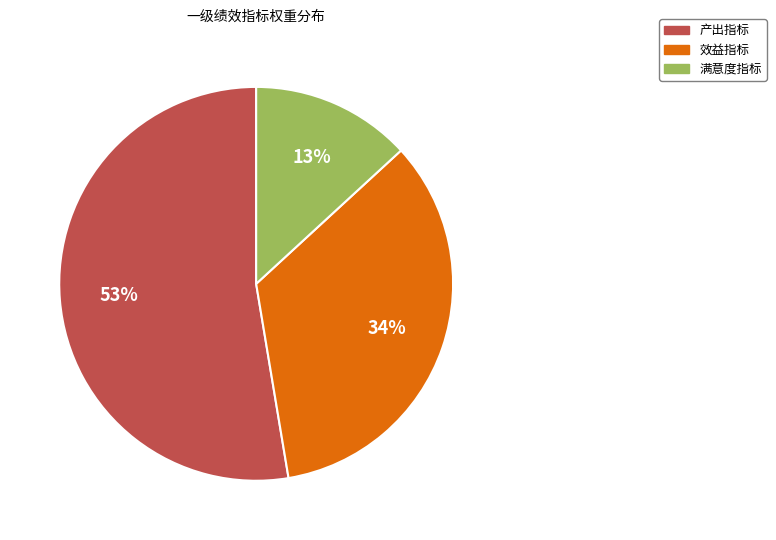

Count the number of slices in the pie.

3